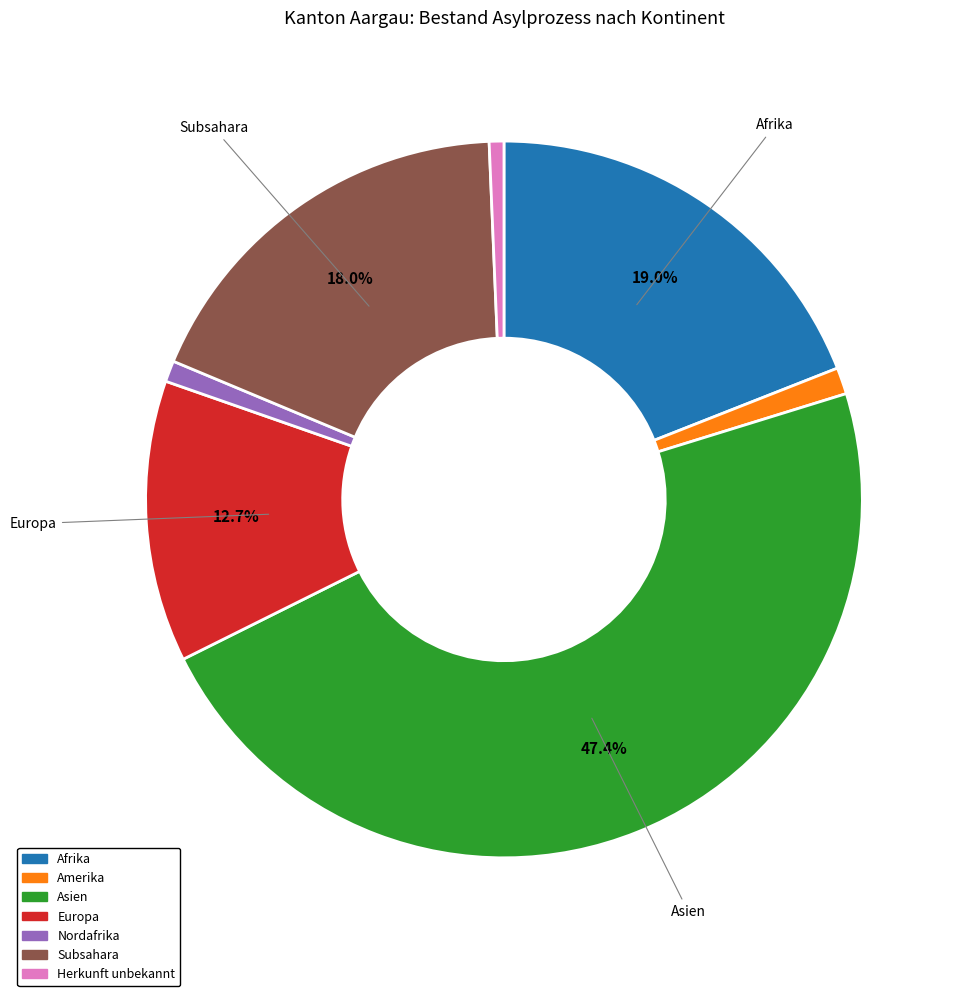

Count the number of slices in the pie.

7